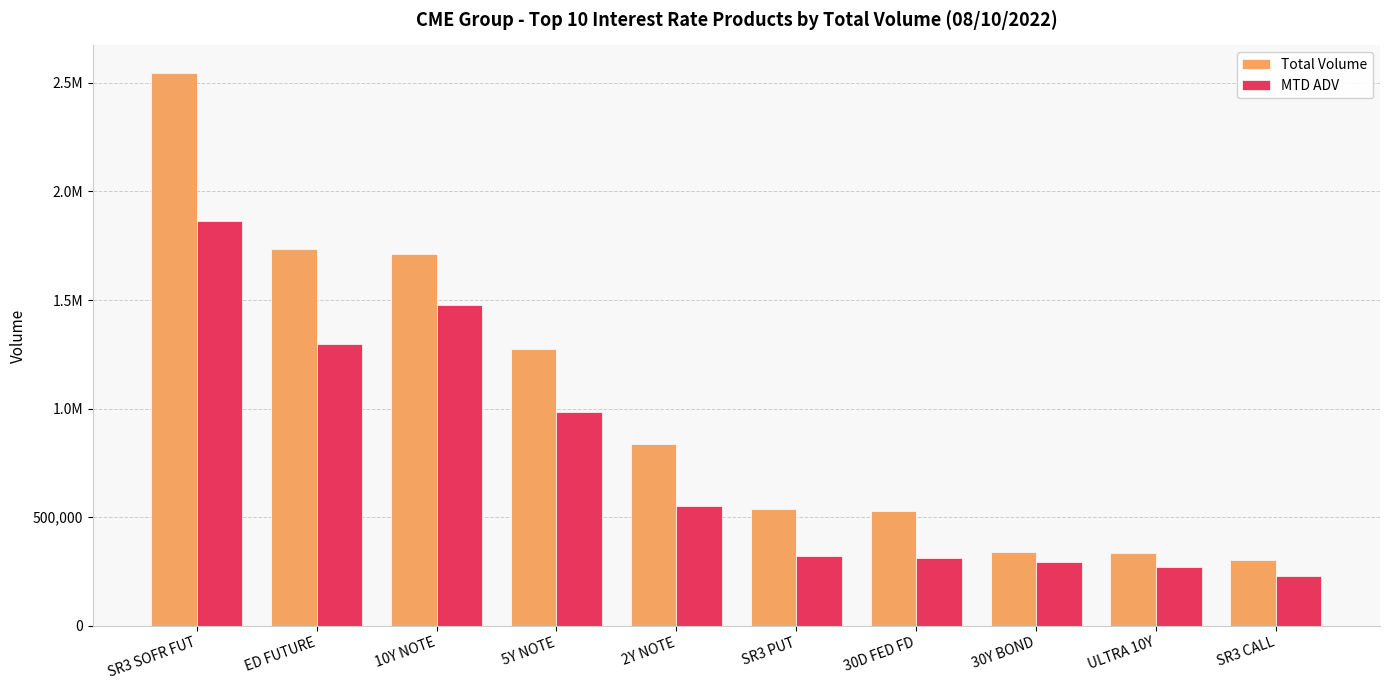

What is the sum of the MTD ADV values at SR3 CALL and 30Y BOND?

520628.2